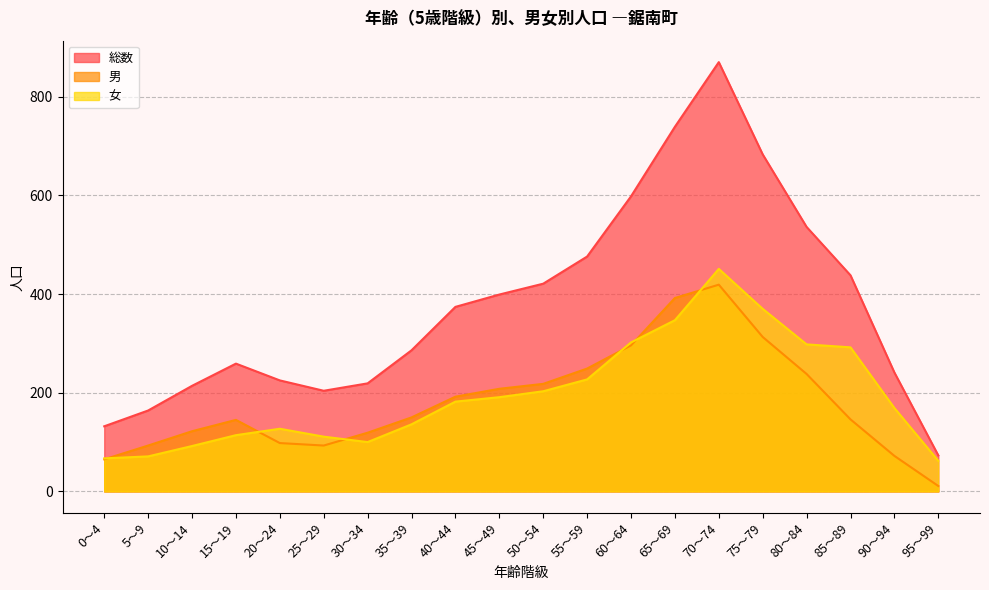

What is the highest value of the 総数 series?

870